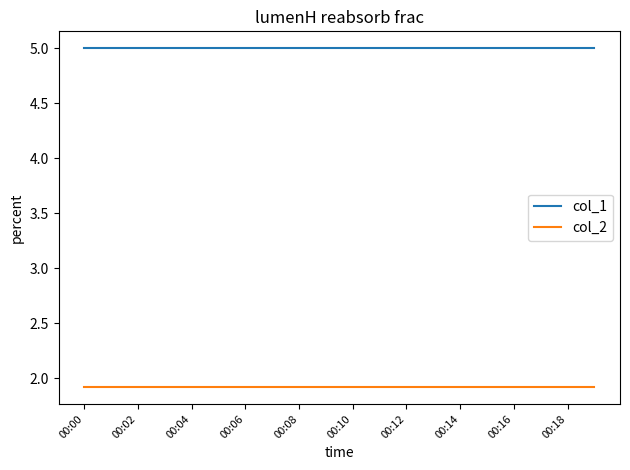

Which series has the largest total across all categories?

col_1